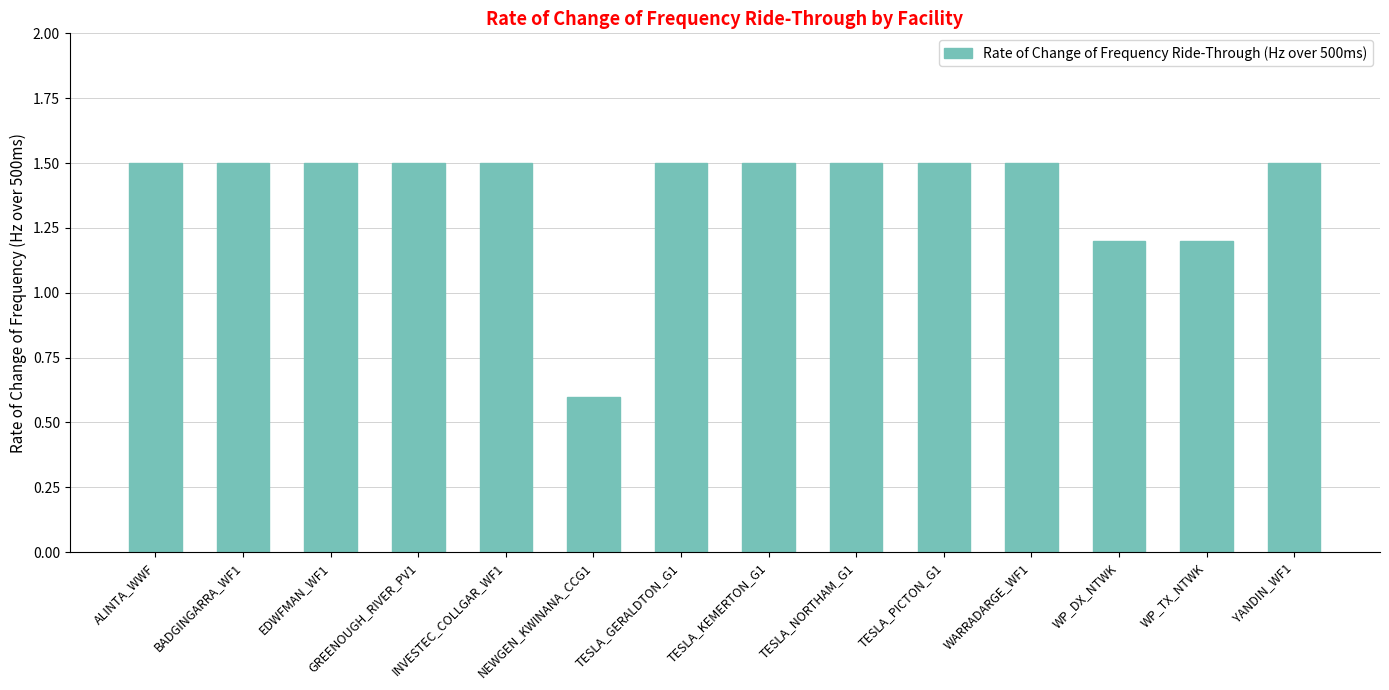

Reading right to left, list all the values displayed in this chart.

1.5	1.2	1.2	1.5	1.5	1.5	1.5	1.5	0.6	1.5	1.5	1.5	1.5	1.5